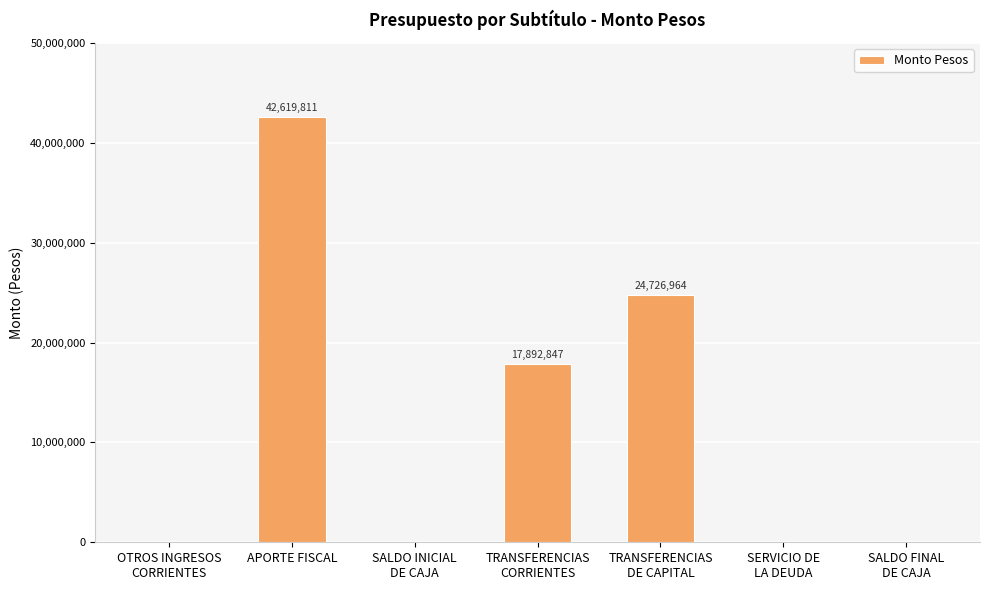

Which label corresponds to the largest value in the chart?

APORTE FISCAL